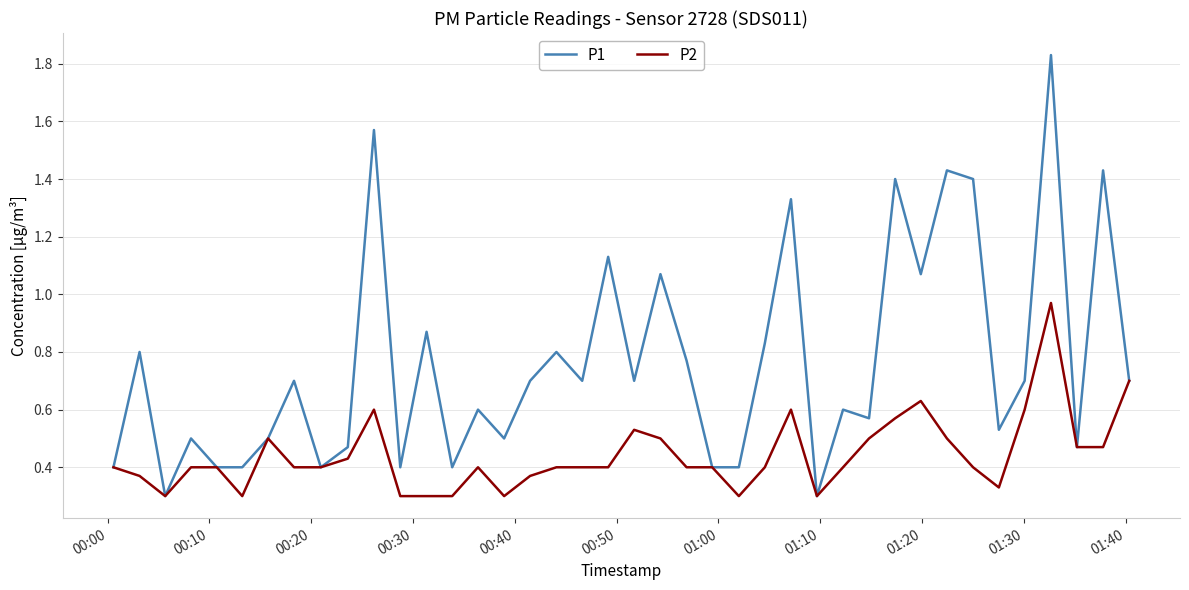

List the series in order of their peak value, lowest first.

P2, P1